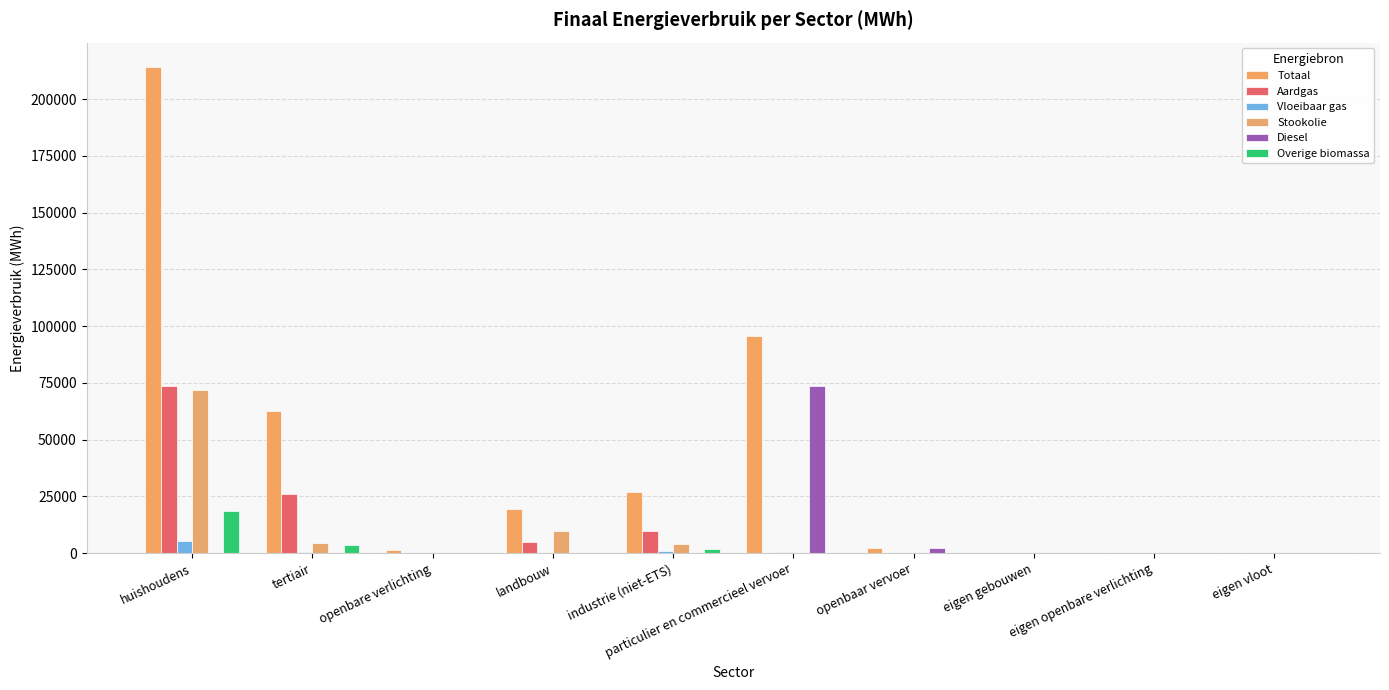

Which series has the largest total across all categories?

Totaal